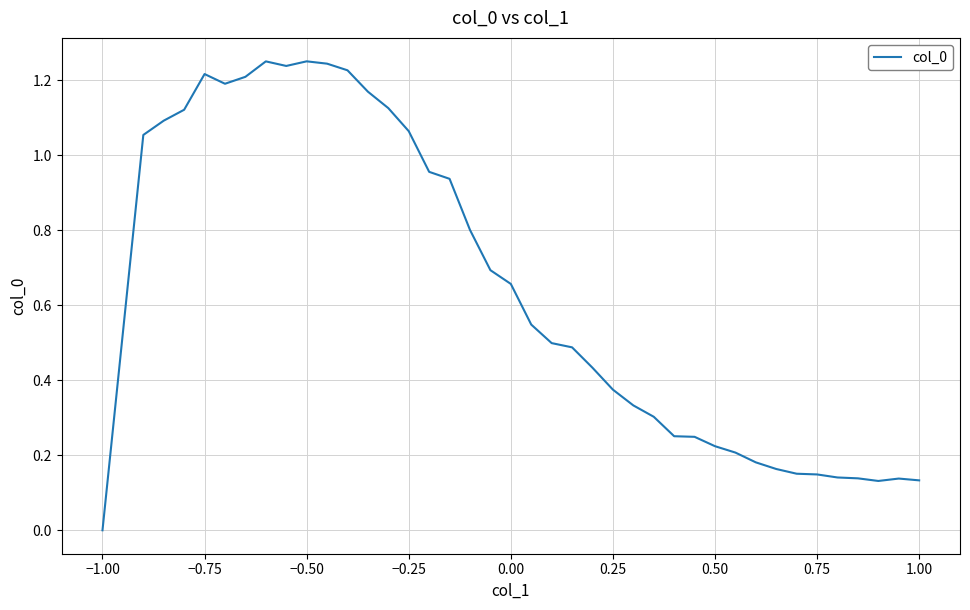

What is the average value?

0.6